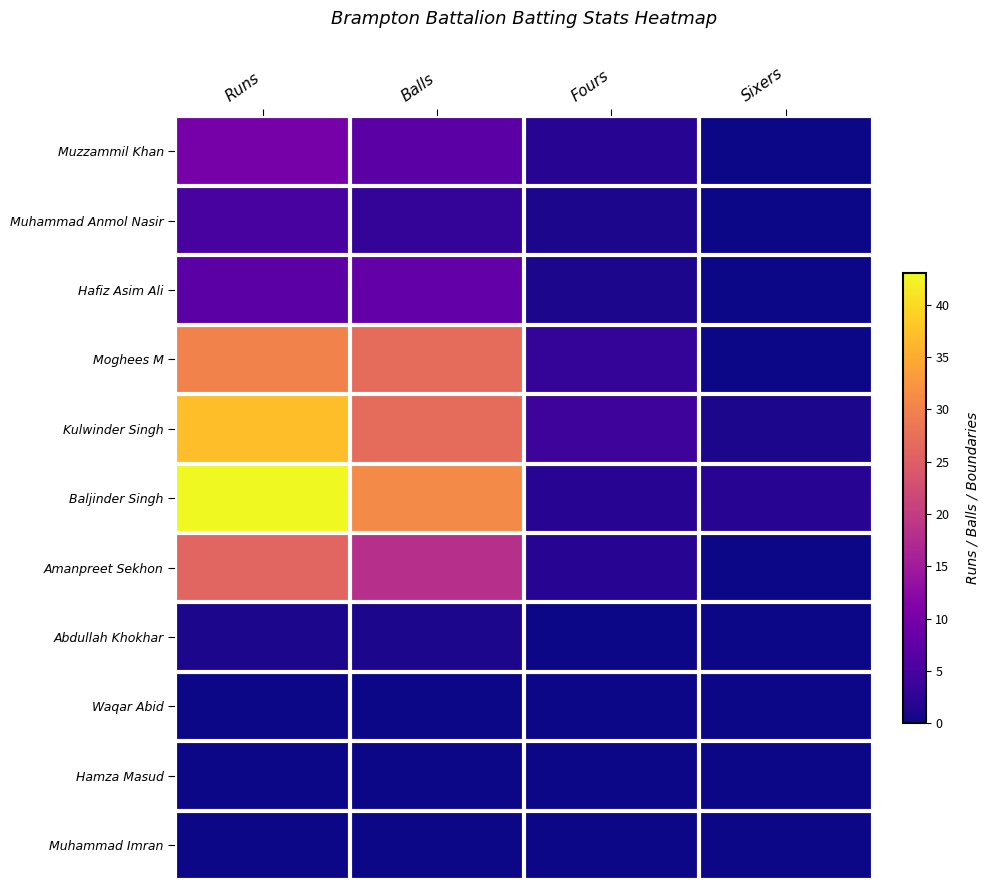

Reading left to right, what are all the values shown in this chart?

Muzzammil Khan: Runs=10	Balls=7	Fours=2	Sixers=0
Muhammad Anmol Nasir: Runs=5	Balls=3	Fours=1	Sixers=0
Hafiz Asim Ali: Runs=7	Balls=8	Fours=1	Sixers=0
Moghees M: Runs=30	Balls=27	Fours=3	Sixers=0
Kulwinder Singh: Runs=37	Balls=27	Fours=4	Sixers=1
Baljinder Singh: Runs=43	Balls=31	Fours=2	Sixers=2
Amanpreet Sekhon: Runs=26	Balls=18	Fours=2	Sixers=0
Abdullah Khokhar: Runs=1	Balls=1	Fours=0	Sixers=0
Waqar Abid: Runs=0	Balls=0	Fours=0	Sixers=0
Hamza Masud: Runs=0	Balls=0	Fours=0	Sixers=0
Muhammad Imran: Runs=0	Balls=0	Fours=0	Sixers=0